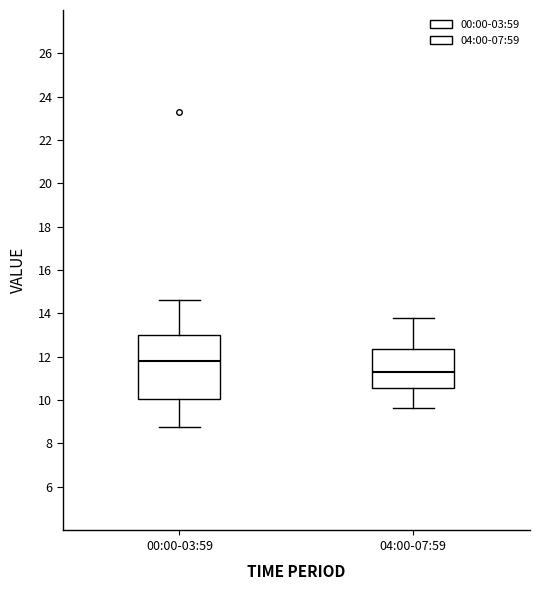

Reading left to right, transcribe this box plot: for each box, give where its median line is, the range the box spans, and where its two whiskers end, as read against the y-axis. The values are not printed on the chart, so give them approximately, as read against the axis.

00:00-03:59: median 11.8, box 10.0 to 13.0, whiskers 8.8 to 14.6
04:00-07:59: median 11.4, box 10.6 to 12.4, whiskers 9.6 to 13.8